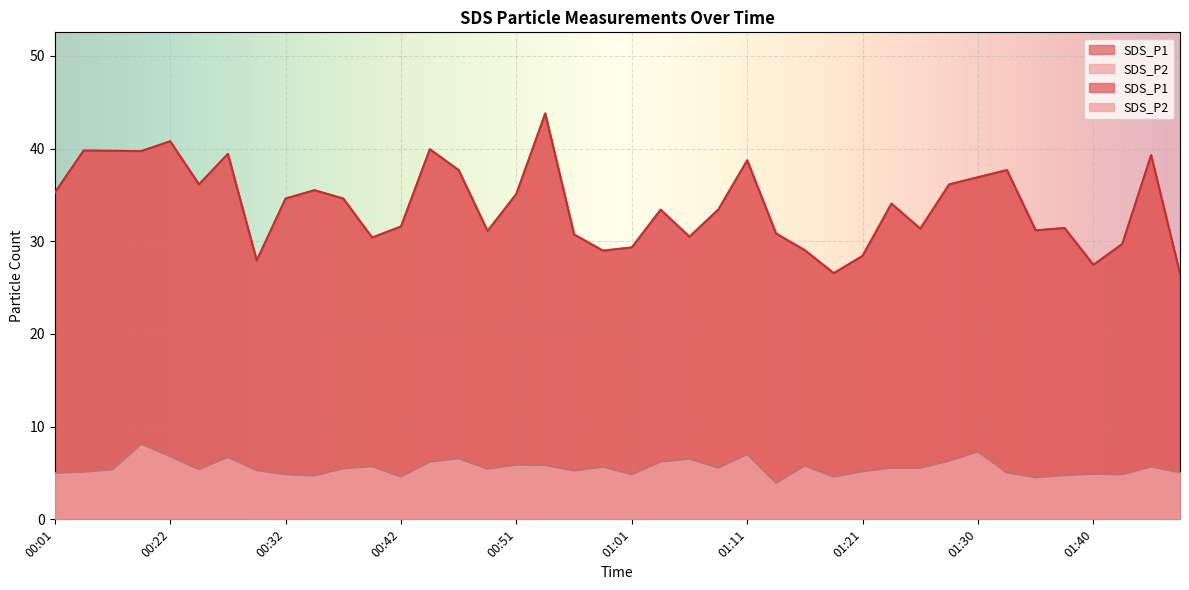

Is it true that SDS_P2 equals 10.4 at 00:44?

False